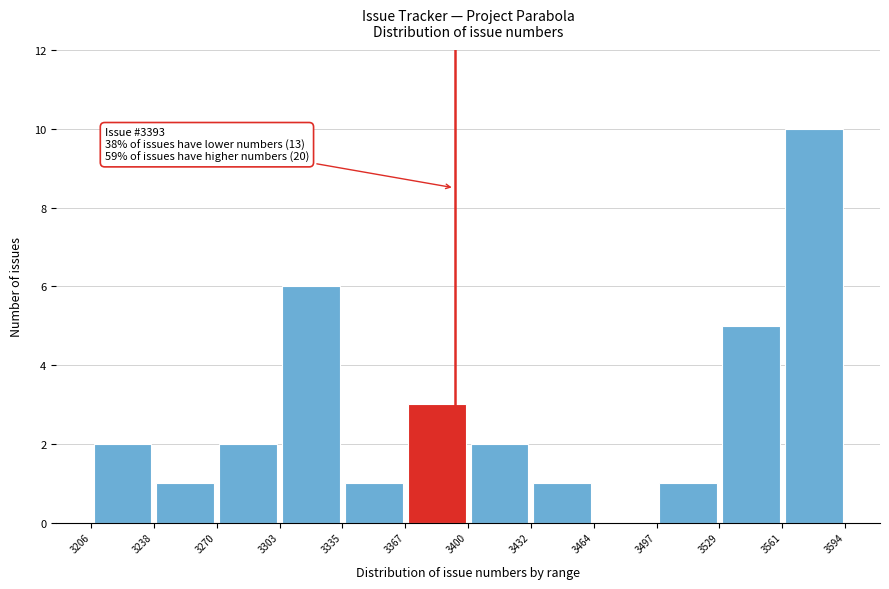

Which range on the x-axis has the tallest bar?

3561 to 3594